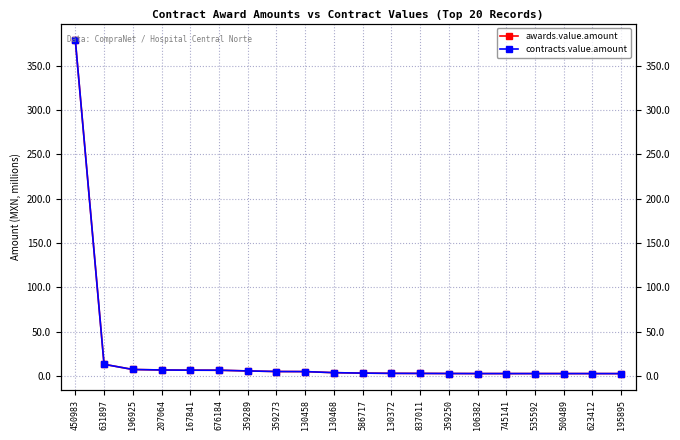

True or false: contracts.value.amount and awards.value.amount cross at least once.

False